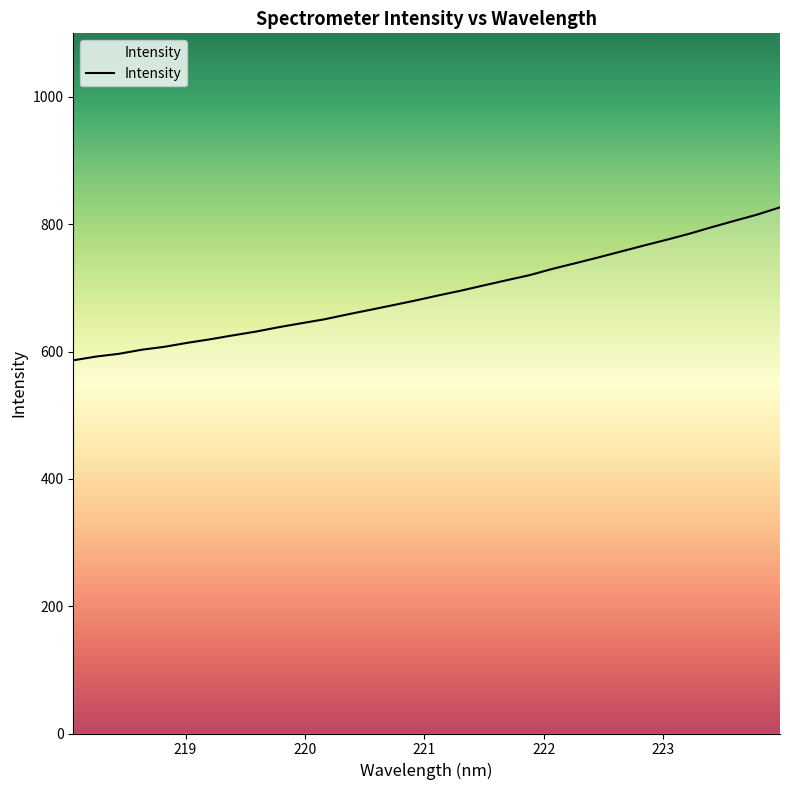

What is the difference between the maximum and minimum values?

240.3